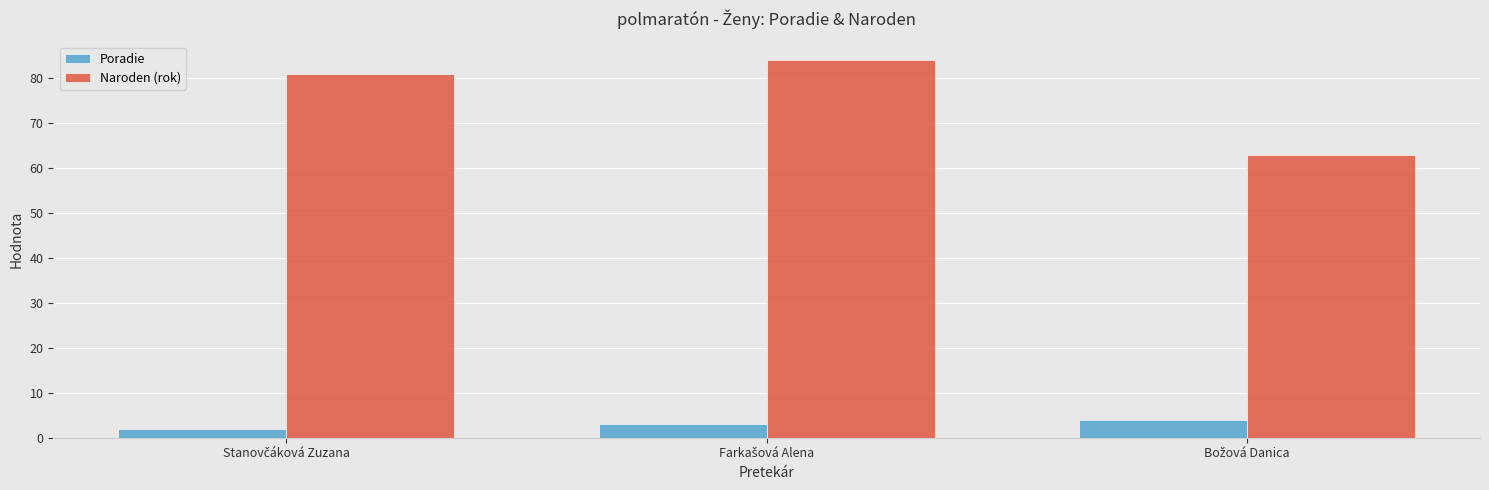

How many values in the Poradie series are below 3?

1